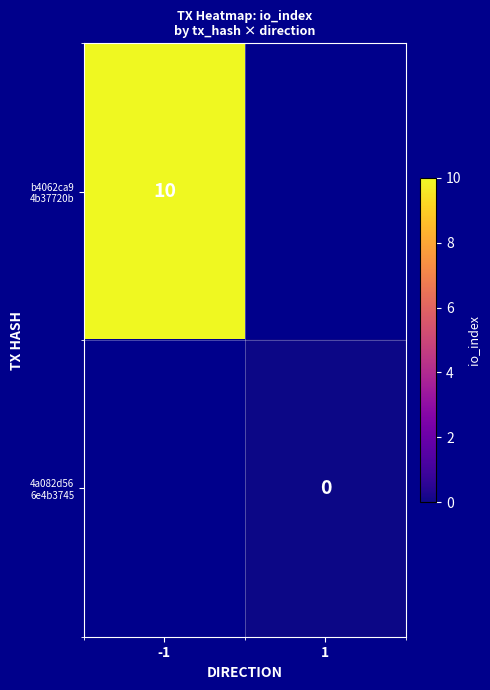

Which label corresponds to the largest value in the chart?

-1